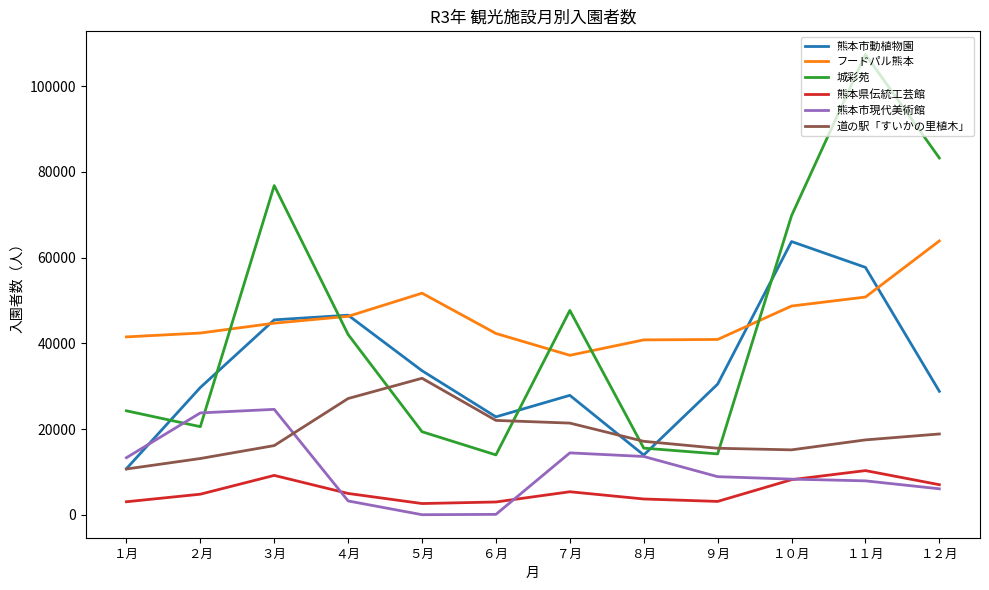

Which series has the largest range (max minus min)?

城彩苑